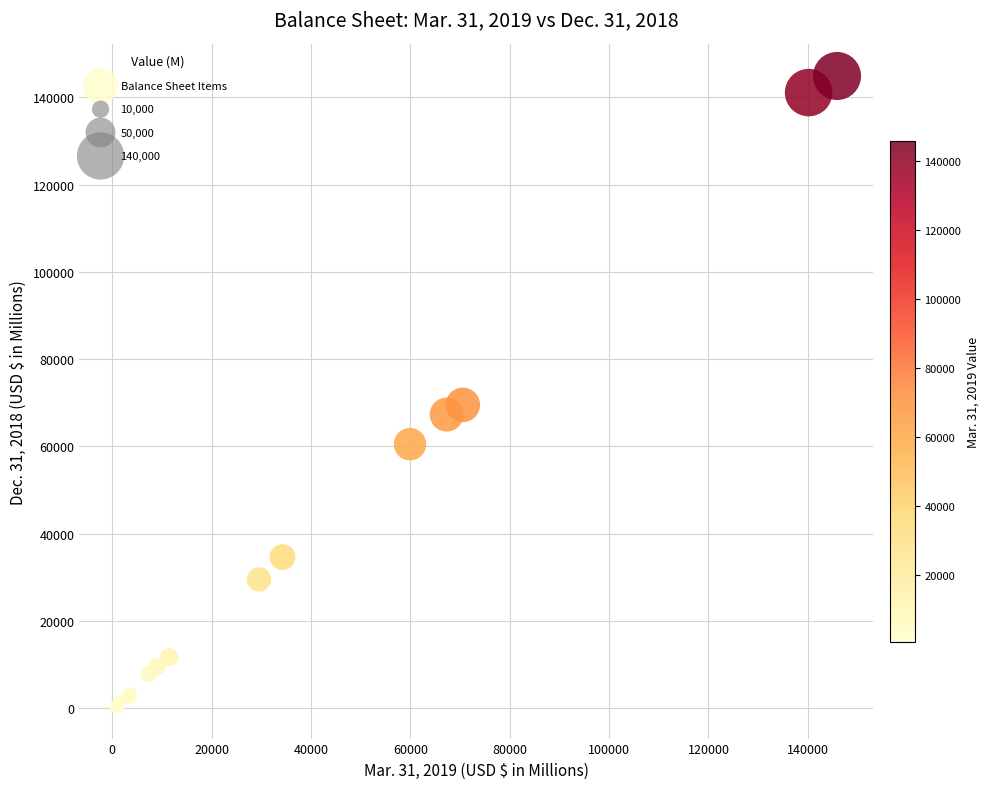

What Y value in the scatter plot is closest to 72599?

69537